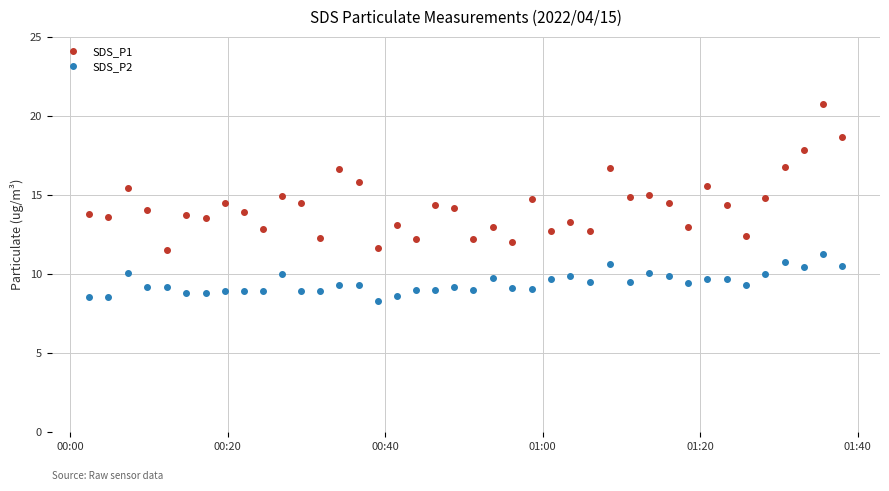

What is the value of the SDS_P2 point at the 33rd from the left?

9.7